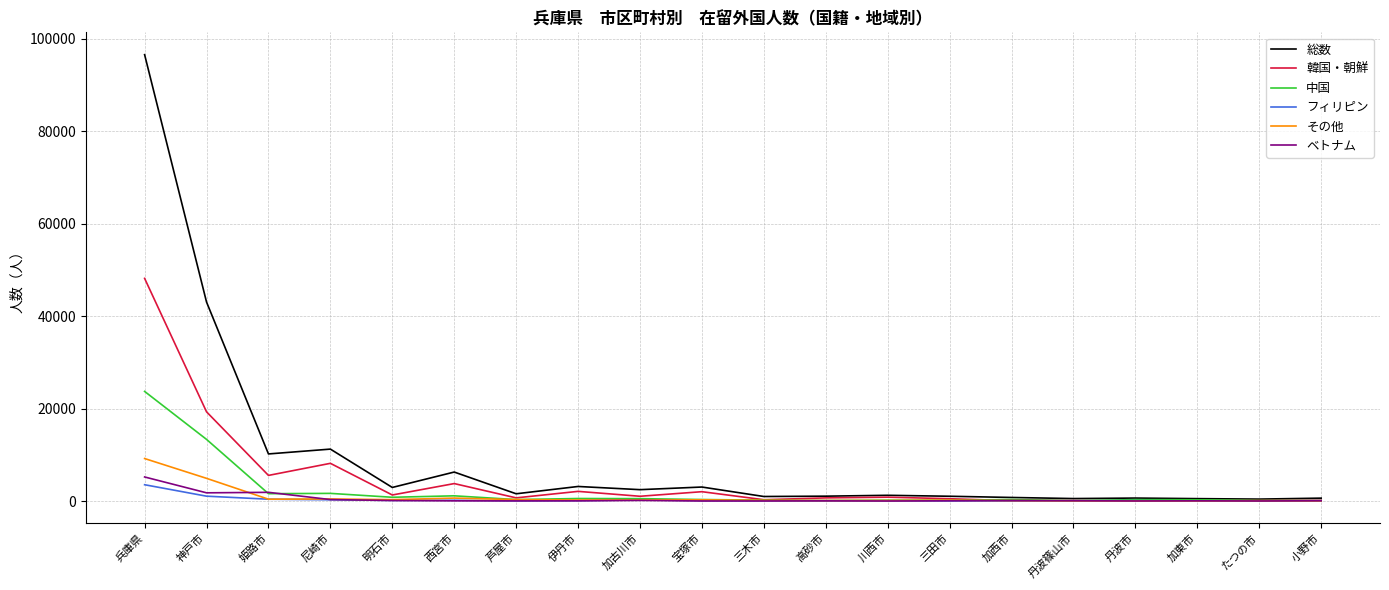

How many series are shown in this chart?

6